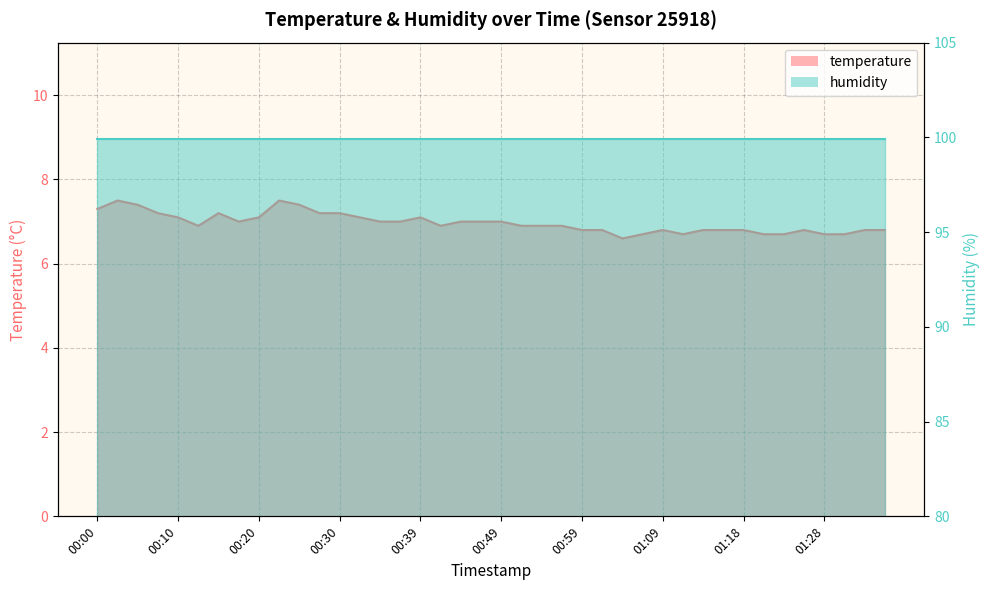

List the labels in order of value, smallest first.

01:04, 01:06, 01:11, 01:21, 01:23, 01:28, 01:30, 00:59, 01:01, 01:09, 01:13, 01:16, 01:18, 01:26, 01:33, 01:35, 00:13, 00:42, 00:52, 00:54, 00:56, 00:18, 00:35, 00:37, 00:44, 00:47, 00:49, 00:10, 00:20, 00:32, 00:39, 00:08, 00:15, 00:27, 00:30, 00:00, 00:05, 00:25, 00:03, 00:22